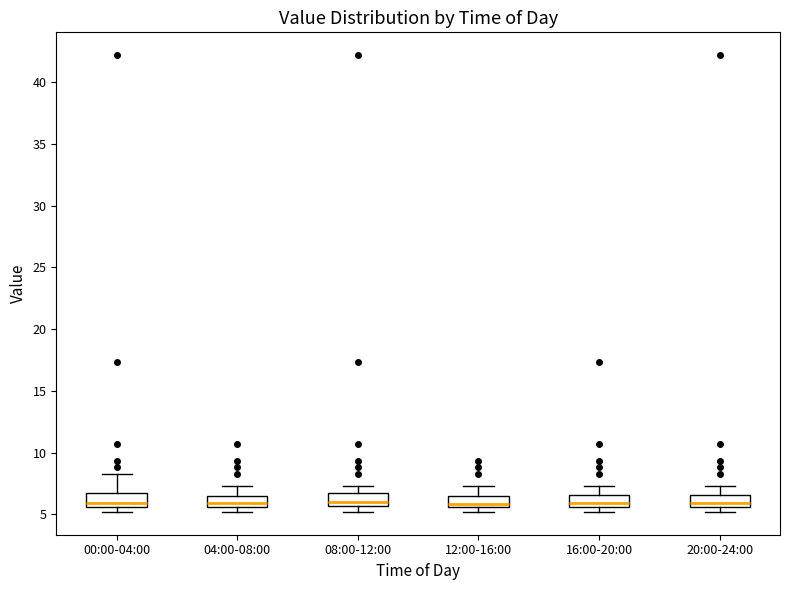

Reading left to right, read every box against the y-axis: the position of its median line, the range the box covers, and the ends of its whiskers. The values are not printed on the chart, so give them approximately, as read against the axis.

00:00-04:00: median 6.0, box 5.5 to 6.5, whiskers 5.0 to 8.5
04:00-08:00: median 6.0, box 5.5 to 6.5, whiskers 5.0 to 7.5
08:00-12:00: median 6.0, box 5.5 to 6.5, whiskers 5.0 to 7.5
12:00-16:00: median 6.0, box 5.5 to 6.5, whiskers 5.0 to 7.5
16:00-20:00: median 6.0, box 5.5 to 6.5, whiskers 5.0 to 7.5
20:00-24:00: median 6.0, box 5.5 to 6.5, whiskers 5.0 to 7.5